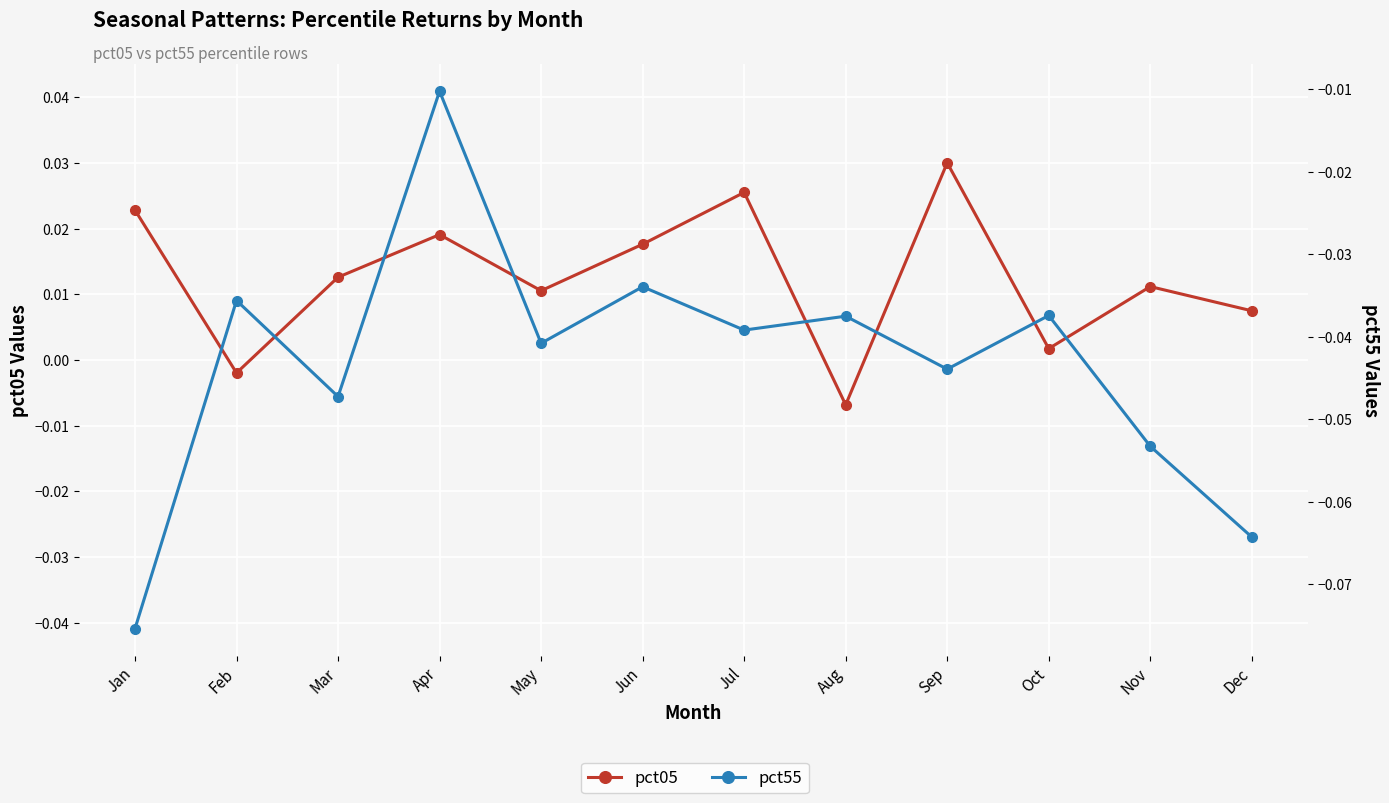

Reading left to right, extract all data points from this chart.

pct05: 0.0	-0.0	0.0	0.0	0.0	0.0	0.0	-0.0	0.0	0.0	0.0	0.0
pct55: -0.1	-0.0	-0.0	-0.0	-0.0	-0.0	-0.0	-0.0	-0.0	-0.0	-0.1	-0.1